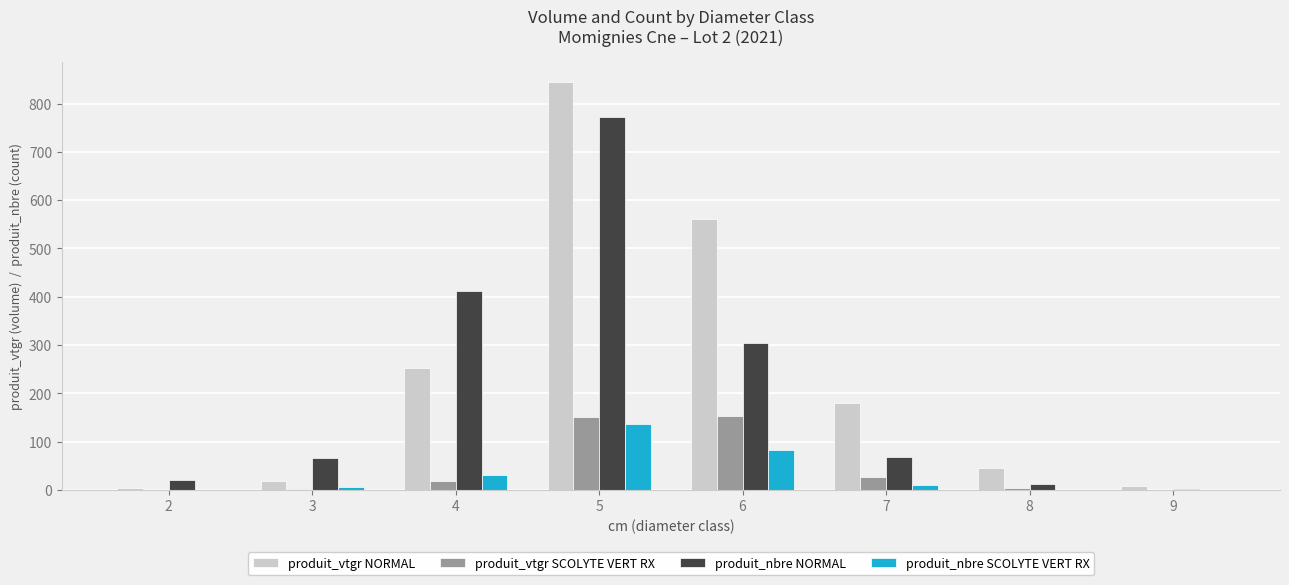

At which category is the sum across all series the highest?

5